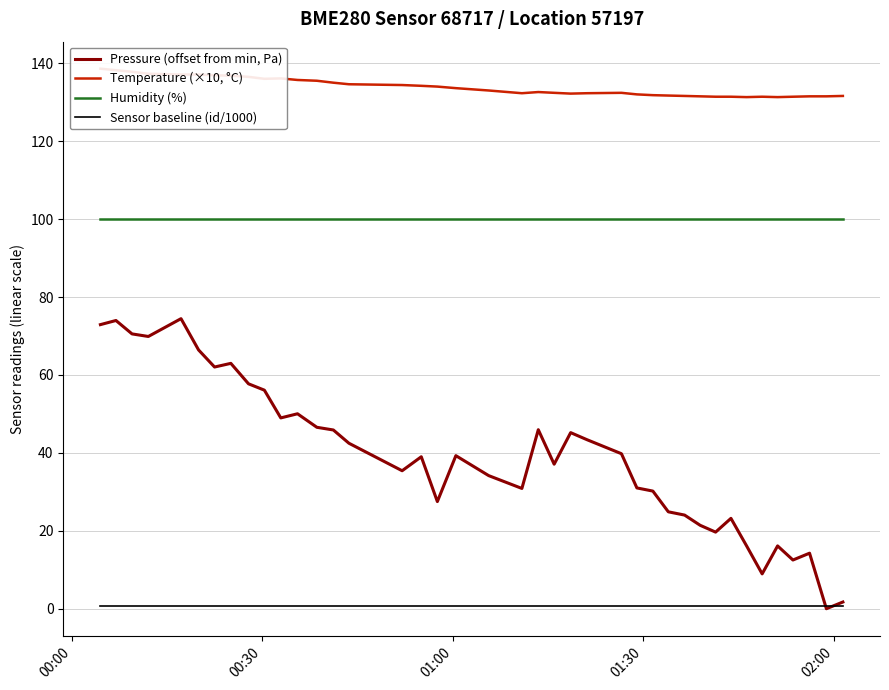

True or false: Humidity (%) has more than 0 points higher than both neighbors.

False